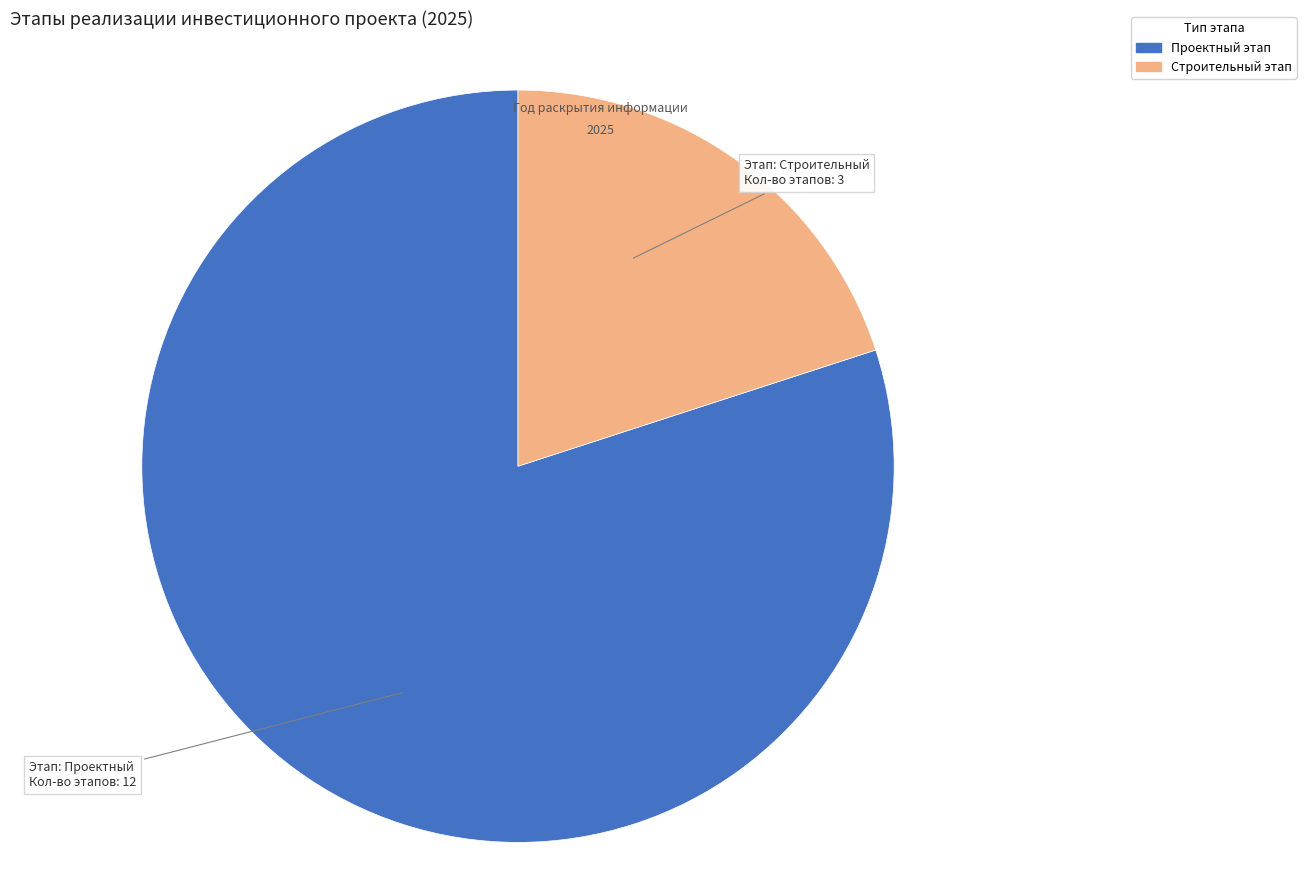

Count the number of slices in the pie.

2